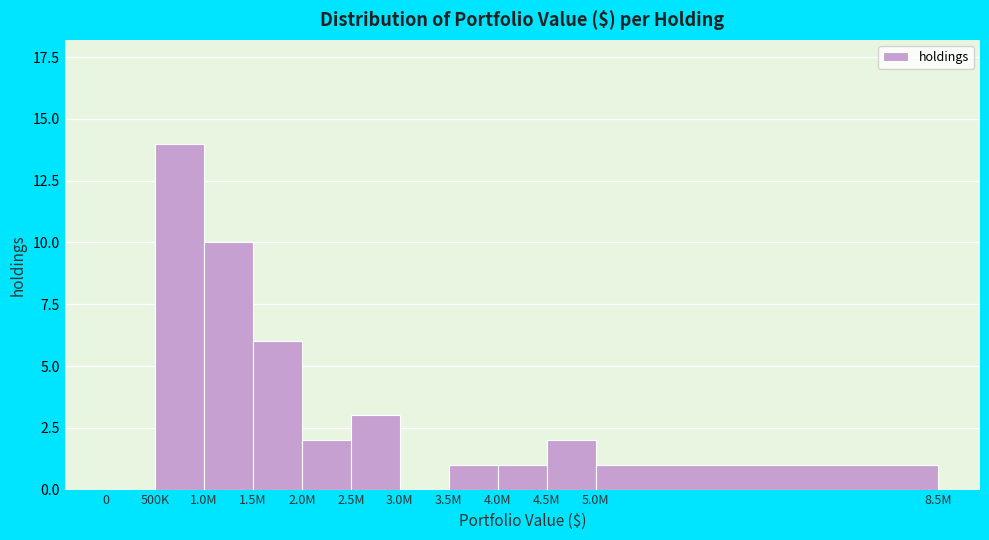

Reading left to right, what are all the values shown in this chart?

0=0	500K=14	1.0M=10	1.5M=6	2.0M=2	2.5M=3	3.0M=0	3.5M=1	4.0M=1	4.5M=2	5.0M=1